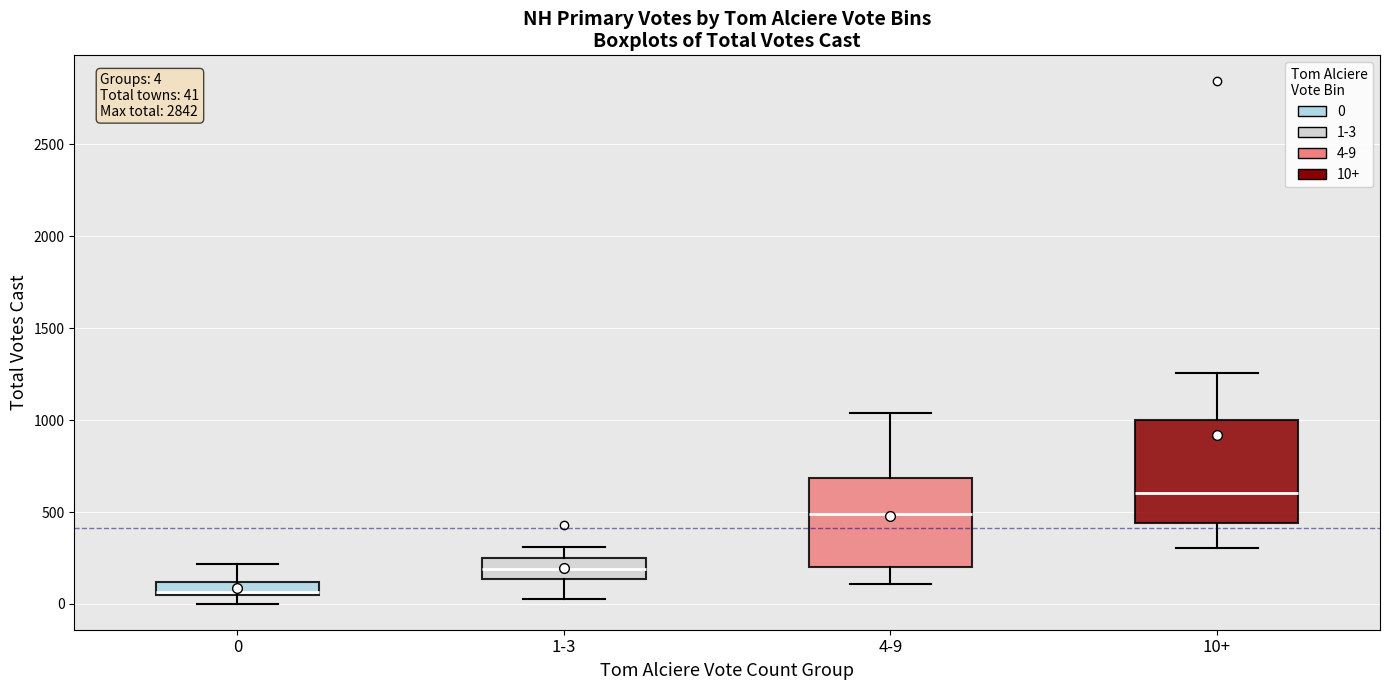

Which box is the tallest, from its lower edge to its upper edge?

10+